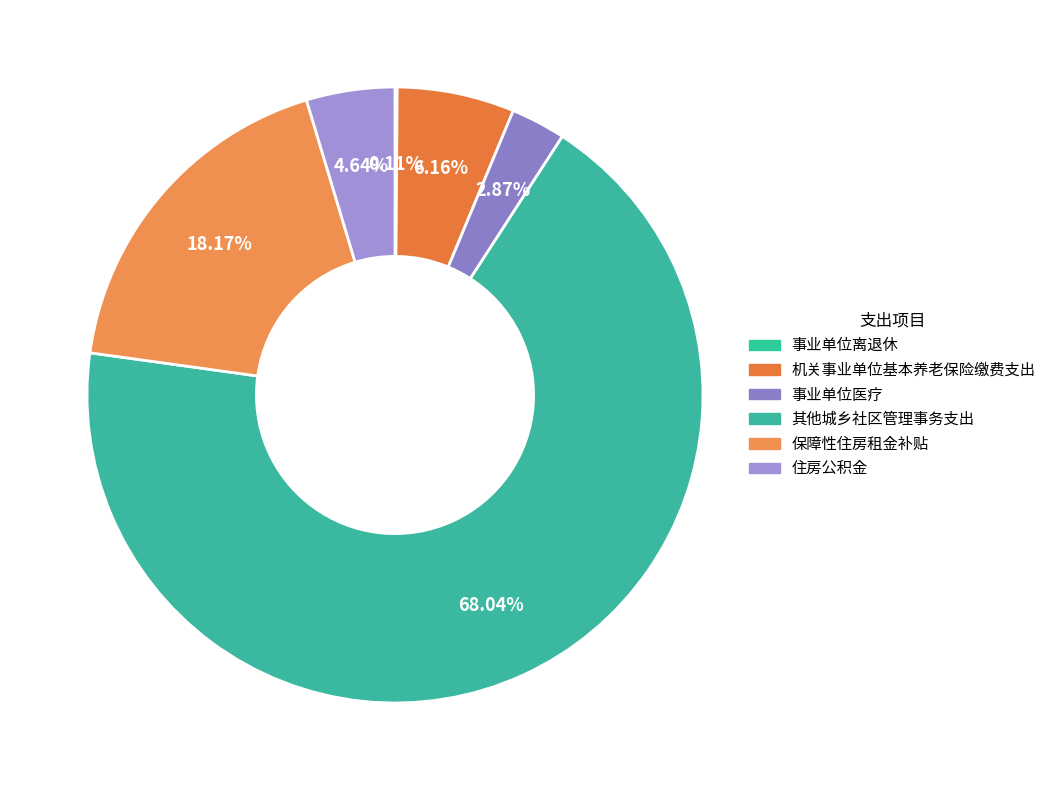

Rank the categories by value from highest to lowest.

其他城乡社区管理事务支出, 保障性住房租金补贴, 机关事业单位基本养老保险缴费支出, 住房公积金, 事业单位医疗, 事业单位离退休